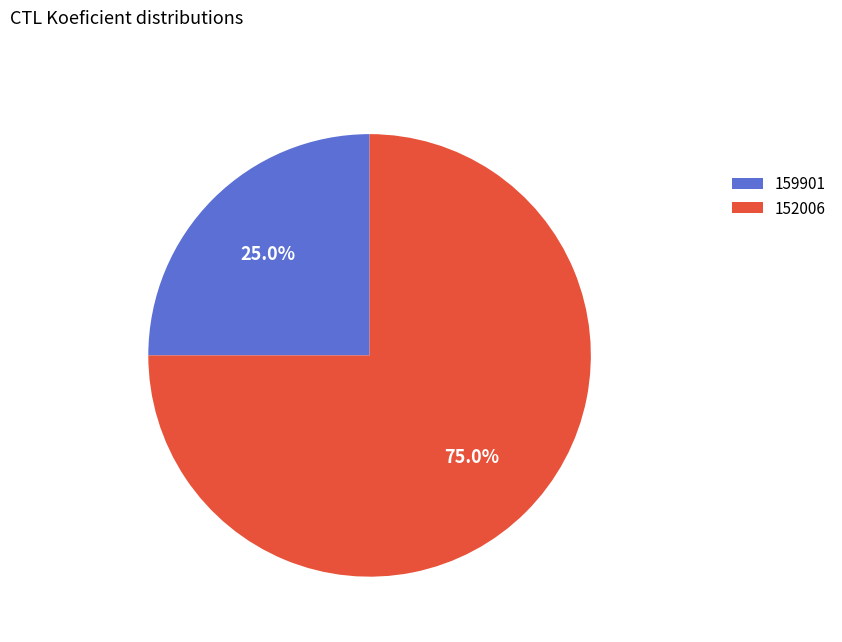

The 152006 slice represents 89% of the pie. True or false?

False